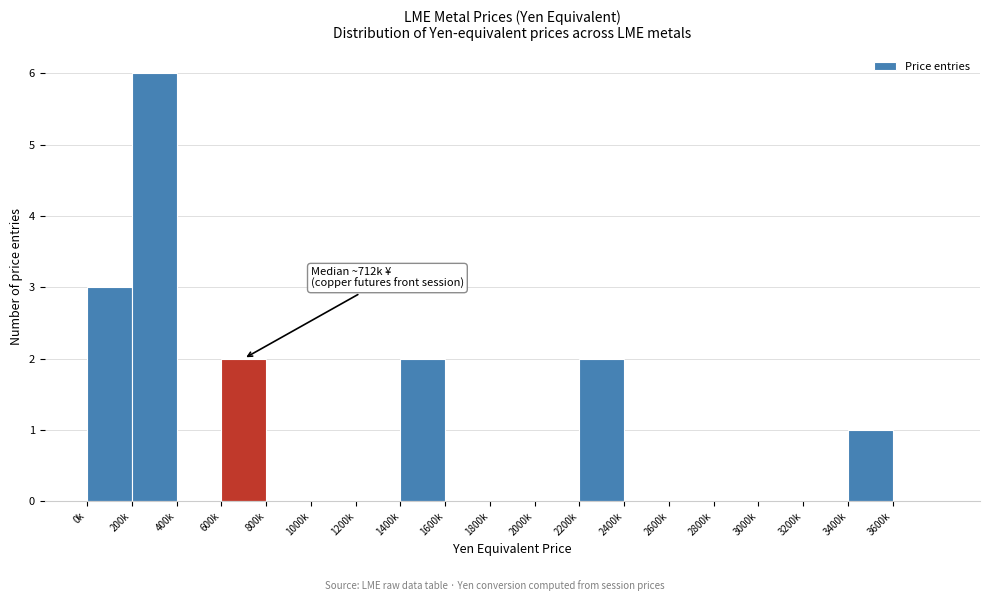

Reading right to left, what are all the values shown in this chart?

3600k=0	3400k=1	3200k=0	3000k=0	2800k=0	2600k=0	2400k=0	2200k=2	2000k=0	1800k=0	1600k=0	1400k=2	1200k=0	1000k=0	800k=0	600k=2	400k=0	200k=6	0k=3